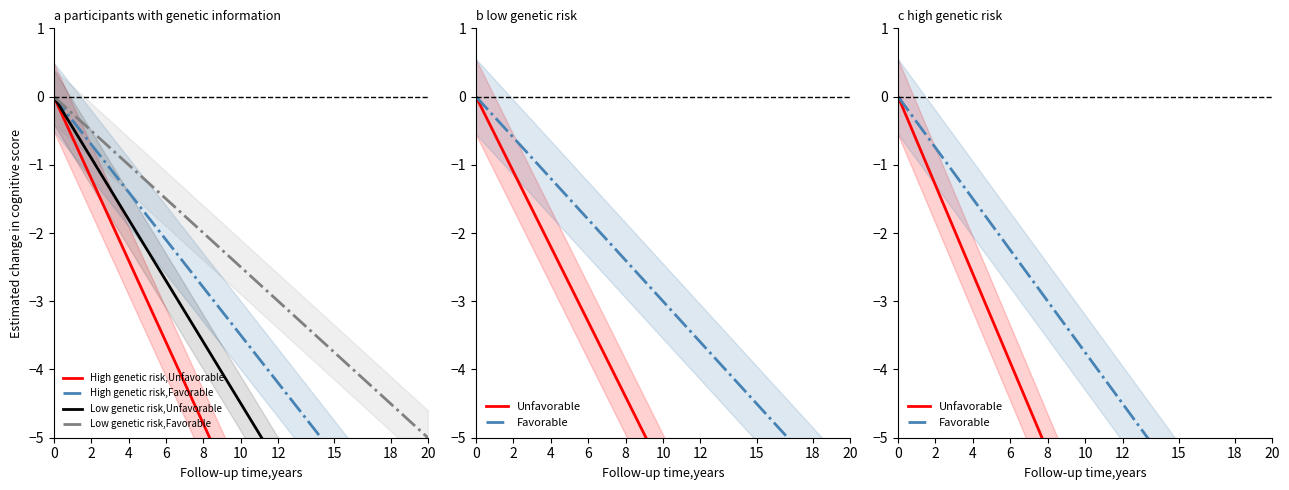

The value of Low genetic risk,Favorable at 10 is -2.5. True or false?

True